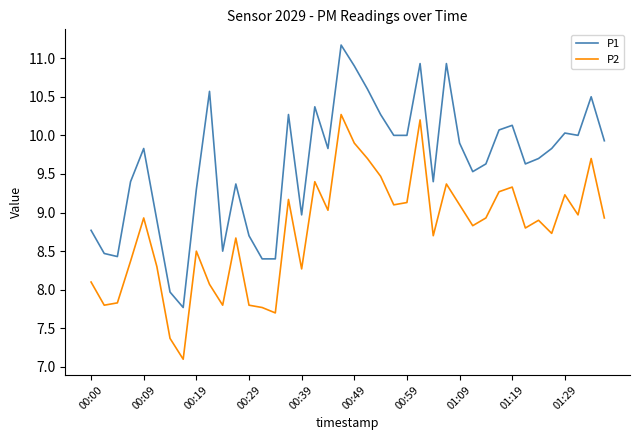

How many lines are shown in the chart?

2